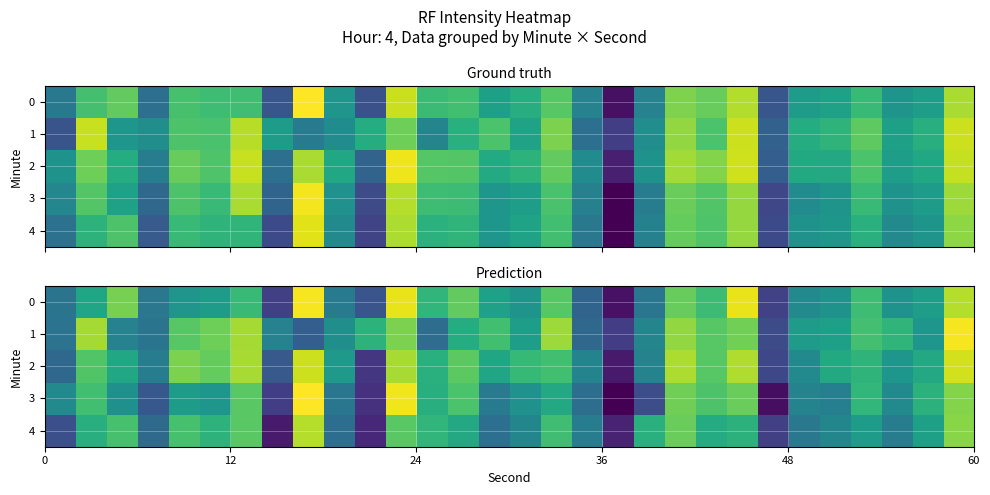

What is the difference between the maximum and minimum values in the 4 series?

19.8